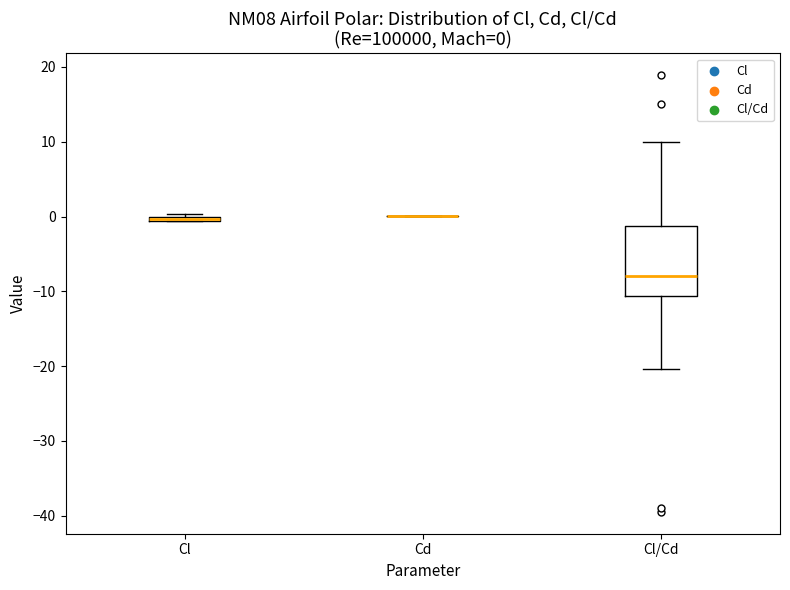

Comparing the boxes themselves (not the whiskers), which one is the tallest?

Cl/Cd